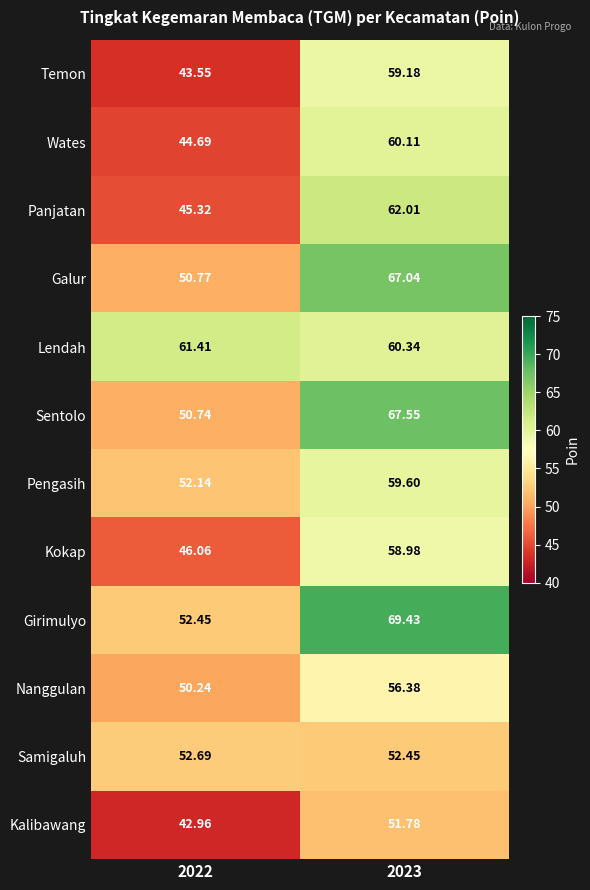

Between 2022 and 2023, which series saw the biggest shift?

Girimulyo